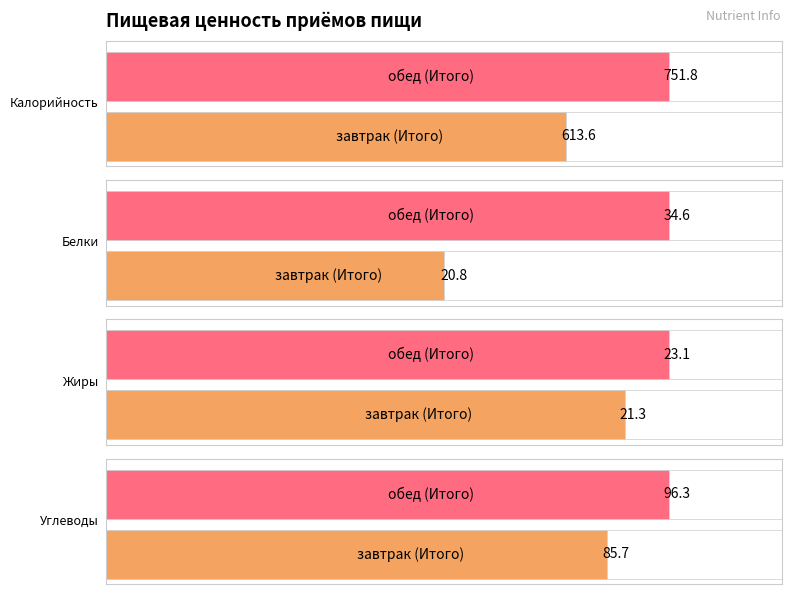

Count the number of categories in the chart.

2